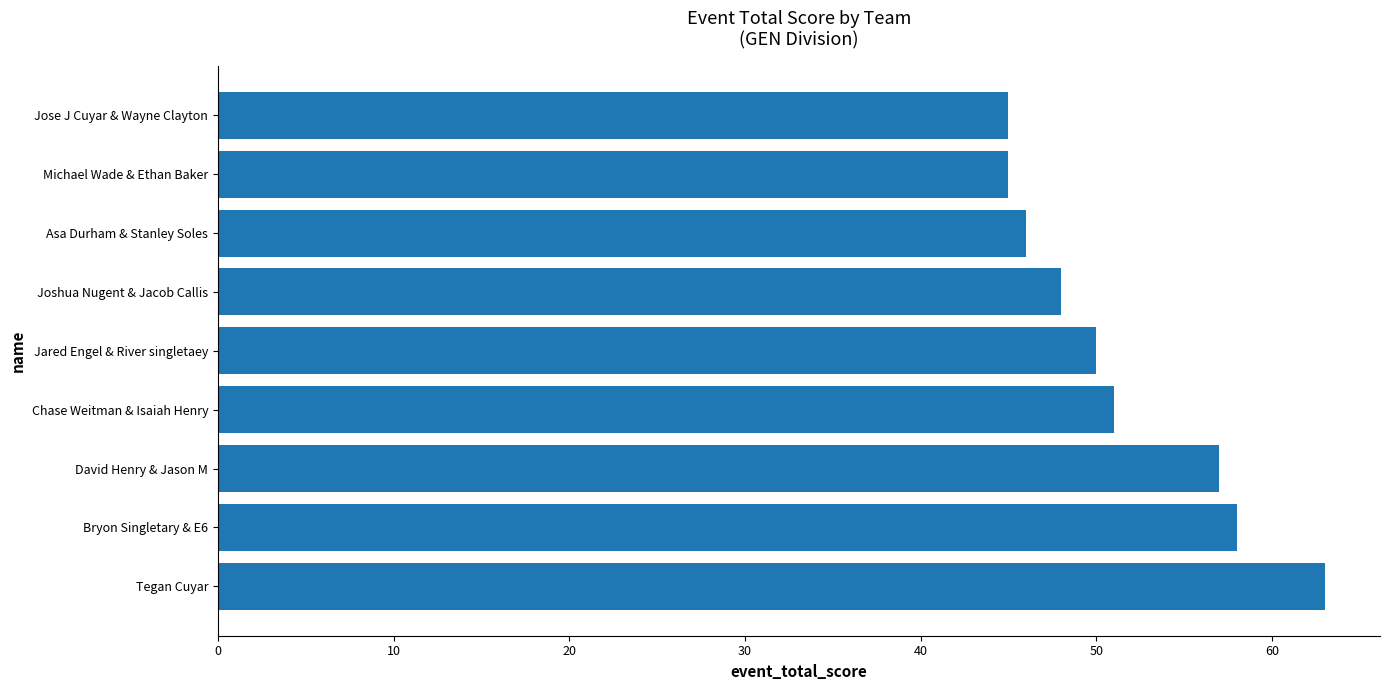

At which category does the chart reach its peak across all series?

Tegan Cuyar